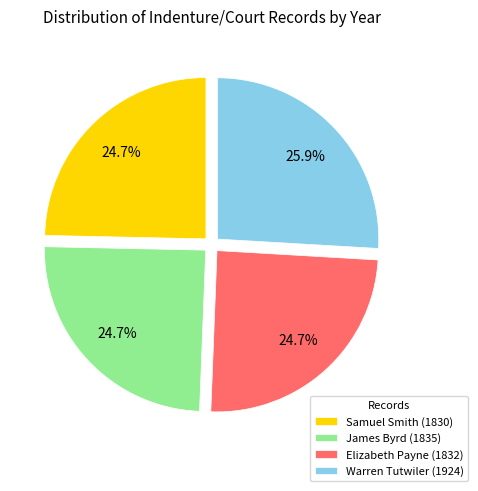

Is it true that Elizabeth Payne (1832) is 25% of the pie?

True